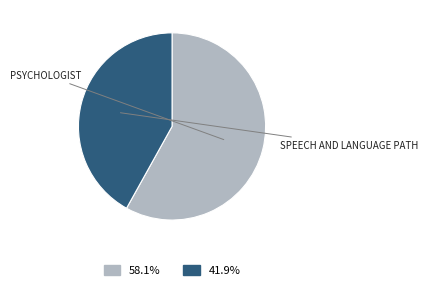

Does any single category account for the majority?

Yes